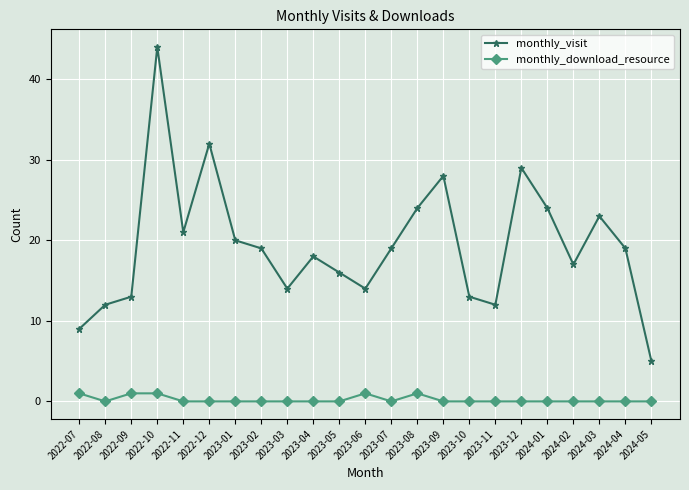

What is the label of the 1st point from the left?

2022-07